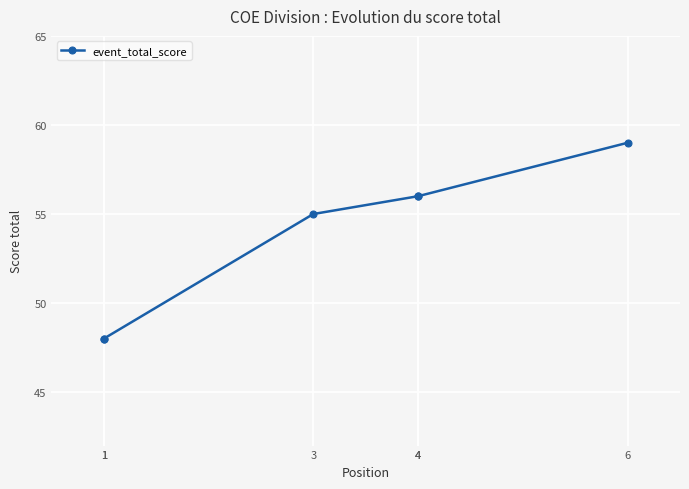

Which has a higher value, 1 or 3?

3